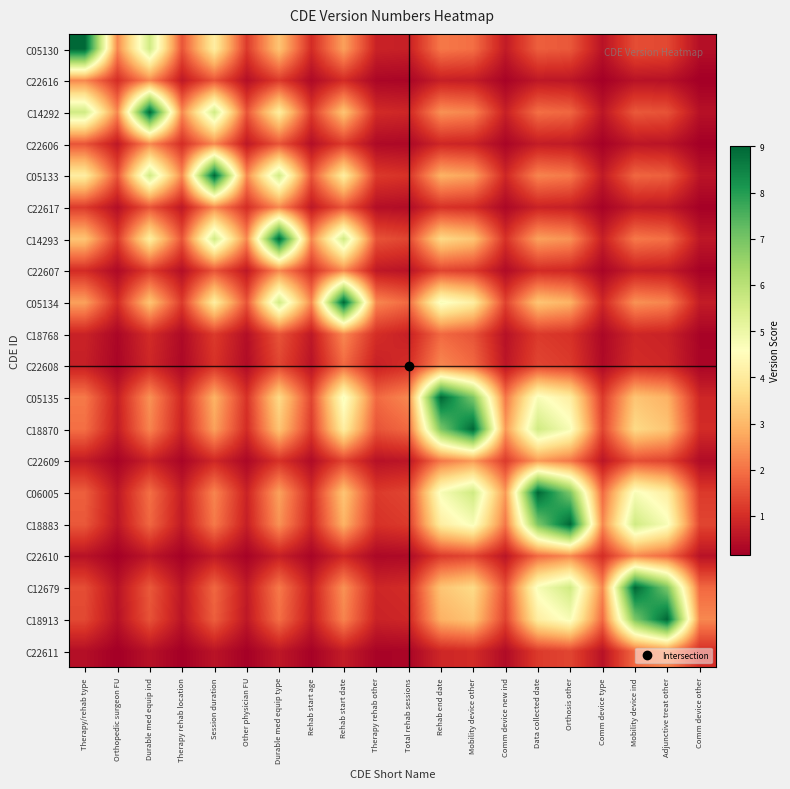

Reading right to left, list all the values displayed in this chart.

C05130: Comm device other=0.4	Adjunctive treat other=1.4	Mobility device ind=1.5	Comm device type=0.5	Orthosis other=1.6	Data collected date=1.7	Comm device new ind=0.7	Mobility device other=2.0	Rehab end date=2.1	Total rehab sessions=0.8	Therapy rehab other=0.8	Rehab start date=2.6	Rehab start age=1.0	Durable med equip type=3.2	Other physician FU=1.2	Session duration=4.1	Therapy rehab location=1.6	Durable med equip ind=5.6	Orthopedic surgeon FU=2.3	Therapy/rehab type=9.0
C22616: Comm device other=0.2	Adjunctive treat other=0.5	Mobility device ind=0.5	Comm device type=0.2	Orthosis other=0.6	Data collected date=0.6	Comm device new ind=0.2	Mobility device other=0.7	Rehab end date=0.8	Total rehab sessions=0.3	Therapy rehab other=0.3	Rehab start date=1.0	Rehab start age=0.4	Durable med equip type=1.2	Other physician FU=0.5	Session duration=1.6	Therapy rehab location=0.6	Durable med equip ind=2.3	Orthopedic surgeon FU=1.0	Therapy/rehab type=2.3
C14292: Comm device other=0.5	Adjunctive treat other=1.6	Mobility device ind=1.6	Comm device type=0.6	Orthosis other=1.8	Data collected date=2.0	Comm device new ind=0.8	Mobility device other=2.2	Rehab end date=2.4	Total rehab sessions=0.9	Therapy rehab other=1.0	Rehab start date=3.2	Rehab start age=1.2	Durable med equip type=4.1	Other physician FU=1.6	Session duration=5.6	Therapy rehab location=2.3	Durable med equip ind=9.0	Orthopedic surgeon FU=2.3	Therapy/rehab type=5.6
C22606: Comm device other=0.2	Adjunctive treat other=0.5	Mobility device ind=0.6	Comm device type=0.2	Orthosis other=0.7	Data collected date=0.7	Comm device new ind=0.3	Mobility device other=0.8	Rehab end date=0.9	Total rehab sessions=0.3	Therapy rehab other=0.4	Rehab start date=1.2	Rehab start age=0.5	Durable med equip type=1.6	Other physician FU=0.6	Session duration=2.3	Therapy rehab location=1.0	Durable med equip ind=2.3	Orthopedic surgeon FU=0.6	Therapy/rehab type=1.6
C05133: Comm device other=0.5	Adjunctive treat other=1.7	Mobility device ind=1.8	Comm device type=0.7	Orthosis other=2.1	Data collected date=2.2	Comm device new ind=0.9	Mobility device other=2.6	Rehab end date=2.9	Total rehab sessions=1.1	Therapy rehab other=1.2	Rehab start date=4.1	Rehab start age=1.6	Durable med equip type=5.6	Other physician FU=2.3	Session duration=9.0	Therapy rehab location=2.3	Durable med equip ind=5.6	Orthopedic surgeon FU=1.6	Therapy/rehab type=4.1
C22617: Comm device other=0.2	Adjunctive treat other=0.6	Mobility device ind=0.7	Comm device type=0.2	Orthosis other=0.8	Data collected date=0.8	Comm device new ind=0.3	Mobility device other=1.0	Rehab end date=1.1	Total rehab sessions=0.4	Therapy rehab other=0.5	Rehab start date=1.6	Rehab start age=0.6	Durable med equip type=2.3	Other physician FU=1.0	Session duration=2.3	Therapy rehab location=0.6	Durable med equip ind=1.6	Orthopedic surgeon FU=0.5	Therapy/rehab type=1.2
C14293: Comm device other=0.6	Adjunctive treat other=2.0	Mobility device ind=2.1	Comm device type=0.8	Orthosis other=2.4	Data collected date=2.6	Comm device new ind=1.1	Mobility device other=3.2	Rehab end date=3.6	Total rehab sessions=1.4	Therapy rehab other=1.6	Rehab start date=5.6	Rehab start age=2.3	Durable med equip type=9.0	Other physician FU=2.3	Session duration=5.6	Therapy rehab location=1.6	Durable med equip ind=4.1	Orthopedic surgeon FU=1.2	Therapy/rehab type=3.2
C22607: Comm device other=0.2	Adjunctive treat other=0.7	Mobility device ind=0.8	Comm device type=0.3	Orthosis other=0.9	Data collected date=1.0	Comm device new ind=0.4	Mobility device other=1.2	Rehab end date=1.4	Total rehab sessions=0.5	Therapy rehab other=0.6	Rehab start date=2.3	Rehab start age=1.0	Durable med equip type=2.3	Other physician FU=0.6	Session duration=1.6	Therapy rehab location=0.5	Durable med equip ind=1.2	Orthopedic surgeon FU=0.4	Therapy/rehab type=1.0
C05134: Comm device other=0.7	Adjunctive treat other=2.2	Mobility device ind=2.4	Comm device type=0.9	Orthosis other=2.9	Data collected date=3.2	Comm device new ind=1.3	Mobility device other=4.1	Rehab end date=4.7	Total rehab sessions=1.9	Therapy rehab other=2.3	Rehab start date=9.0	Rehab start age=2.3	Durable med equip type=5.6	Other physician FU=1.6	Session duration=4.1	Therapy rehab location=1.2	Durable med equip ind=3.2	Orthopedic surgeon FU=1.0	Therapy/rehab type=2.6
C18768: Comm device other=0.2	Adjunctive treat other=0.8	Mobility device ind=0.9	Comm device type=0.3	Orthosis other=1.1	Data collected date=1.2	Comm device new ind=0.5	Mobility device other=1.6	Rehab end date=1.9	Total rehab sessions=0.8	Therapy rehab other=1.0	Rehab start date=2.3	Rehab start age=0.6	Durable med equip type=1.6	Other physician FU=0.5	Session duration=1.2	Therapy rehab location=0.4	Durable med equip ind=1.0	Orthopedic surgeon FU=0.3	Therapy/rehab type=0.8
C22608: Comm device other=0.3	Adjunctive treat other=0.9	Mobility device ind=1.0	Comm device type=0.4	Orthosis other=1.2	Data collected date=1.4	Comm device new ind=0.6	Mobility device other=1.9	Rehab end date=2.3	Total rehab sessions=1.0	Therapy rehab other=0.8	Rehab start date=1.9	Rehab start age=0.5	Durable med equip type=1.4	Other physician FU=0.4	Session duration=1.1	Therapy rehab location=0.3	Durable med equip ind=0.9	Orthopedic surgeon FU=0.3	Therapy/rehab type=0.8
C05135: Comm device other=0.9	Adjunctive treat other=2.9	Mobility device ind=3.2	Comm device type=1.2	Orthosis other=4.1	Data collected date=4.7	Comm device new ind=2.1	Mobility device other=6.9	Rehab end date=9.0	Total rehab sessions=2.3	Therapy rehab other=1.9	Rehab start date=4.7	Rehab start age=1.4	Durable med equip type=3.6	Other physician FU=1.1	Session duration=2.9	Therapy rehab location=0.9	Durable med equip ind=2.4	Orthopedic surgeon FU=0.8	Therapy/rehab type=2.1
C18870: Comm device other=1.0	Adjunctive treat other=3.2	Mobility device ind=3.6	Comm device type=1.4	Orthosis other=4.7	Data collected date=5.6	Comm device new ind=2.5	Mobility device other=9.0	Rehab end date=6.9	Total rehab sessions=1.9	Therapy rehab other=1.6	Rehab start date=4.1	Rehab start age=1.2	Durable med equip type=3.2	Other physician FU=1.0	Session duration=2.6	Therapy rehab location=0.8	Durable med equip ind=2.2	Orthopedic surgeon FU=0.7	Therapy/rehab type=2.0
C22609: Comm device other=0.4	Adjunctive treat other=1.3	Mobility device ind=1.5	Comm device type=0.6	Orthosis other=2.1	Data collected date=2.5	Comm device new ind=1.2	Mobility device other=2.5	Rehab end date=2.1	Total rehab sessions=0.6	Therapy rehab other=0.5	Rehab start date=1.3	Rehab start age=0.4	Durable med equip type=1.1	Other physician FU=0.3	Session duration=0.9	Therapy rehab location=0.3	Durable med equip ind=0.8	Orthopedic surgeon FU=0.2	Therapy/rehab type=0.7
C06005: Comm device other=1.2	Adjunctive treat other=4.1	Mobility device ind=4.7	Comm device type=1.9	Orthosis other=6.9	Data collected date=9.0	Comm device new ind=2.5	Mobility device other=5.6	Rehab end date=4.7	Total rehab sessions=1.4	Therapy rehab other=1.2	Rehab start date=3.2	Rehab start age=1.0	Durable med equip type=2.6	Other physician FU=0.8	Session duration=2.2	Therapy rehab location=0.7	Durable med equip ind=2.0	Orthopedic surgeon FU=0.6	Therapy/rehab type=1.7
C18883: Comm device other=1.4	Adjunctive treat other=4.7	Mobility device ind=5.6	Comm device type=2.3	Orthosis other=9.0	Data collected date=6.9	Comm device new ind=2.1	Mobility device other=4.7	Rehab end date=4.1	Total rehab sessions=1.2	Therapy rehab other=1.1	Rehab start date=2.9	Rehab start age=0.9	Durable med equip type=2.4	Other physician FU=0.8	Session duration=2.1	Therapy rehab location=0.7	Durable med equip ind=1.8	Orthopedic surgeon FU=0.6	Therapy/rehab type=1.6
C22610: Comm device other=0.5	Adjunctive treat other=1.9	Mobility device ind=2.3	Comm device type=1.0	Orthosis other=2.3	Data collected date=1.9	Comm device new ind=0.6	Mobility device other=1.4	Rehab end date=1.2	Total rehab sessions=0.4	Therapy rehab other=0.3	Rehab start date=0.9	Rehab start age=0.3	Durable med equip type=0.8	Other physician FU=0.2	Session duration=0.7	Therapy rehab location=0.2	Durable med equip ind=0.6	Orthopedic surgeon FU=0.2	Therapy/rehab type=0.5
C12679: Comm device other=1.9	Adjunctive treat other=6.9	Mobility device ind=9.0	Comm device type=2.3	Orthosis other=5.6	Data collected date=4.7	Comm device new ind=1.5	Mobility device other=3.6	Rehab end date=3.2	Total rehab sessions=1.0	Therapy rehab other=0.9	Rehab start date=2.4	Rehab start age=0.8	Durable med equip type=2.1	Other physician FU=0.7	Session duration=1.8	Therapy rehab location=0.6	Durable med equip ind=1.6	Orthopedic surgeon FU=0.5	Therapy/rehab type=1.5
C18913: Comm device other=2.3	Adjunctive treat other=9.0	Mobility device ind=6.9	Comm device type=1.9	Orthosis other=4.7	Data collected date=4.1	Comm device new ind=1.3	Mobility device other=3.2	Rehab end date=2.9	Total rehab sessions=0.9	Therapy rehab other=0.8	Rehab start date=2.2	Rehab start age=0.7	Durable med equip type=2.0	Other physician FU=0.6	Session duration=1.7	Therapy rehab location=0.5	Durable med equip ind=1.6	Orthopedic surgeon FU=0.5	Therapy/rehab type=1.4
C22611: Comm device other=1.0	Adjunctive treat other=2.3	Mobility device ind=1.9	Comm device type=0.5	Orthosis other=1.4	Data collected date=1.2	Comm device new ind=0.4	Mobility device other=1.0	Rehab end date=0.9	Total rehab sessions=0.3	Therapy rehab other=0.2	Rehab start date=0.7	Rehab start age=0.2	Durable med equip type=0.6	Other physician FU=0.2	Session duration=0.5	Therapy rehab location=0.2	Durable med equip ind=0.5	Orthopedic surgeon FU=0.2	Therapy/rehab type=0.4